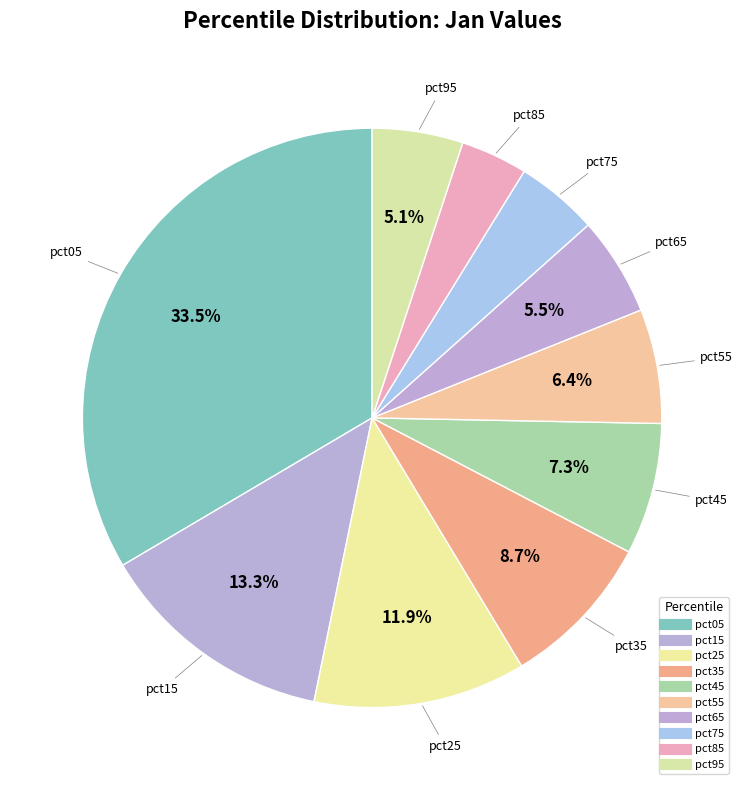

How many segments does this pie chart have?

10